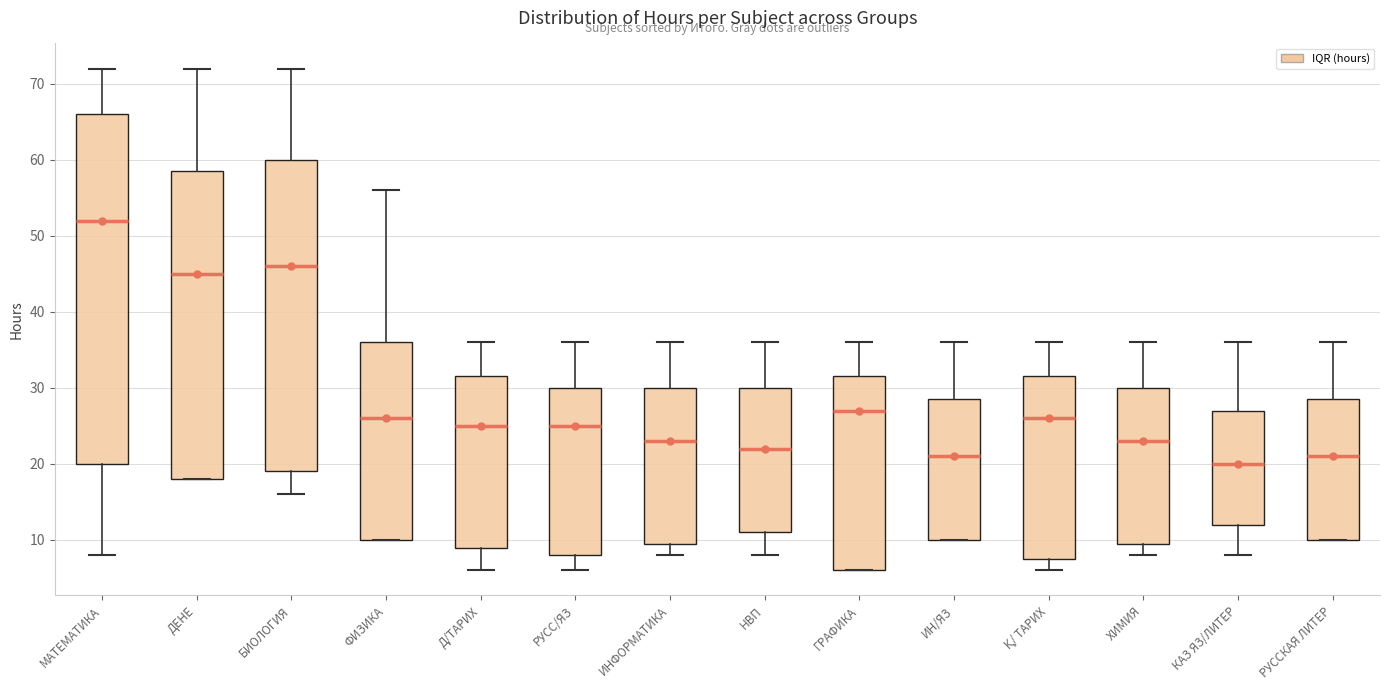

Reading left to right, transcribe this box plot: for each box, give where its median line is, the range the box spans, and where its two whiskers end, as read against the y-axis. The values are not printed on the chart, so give them approximately, as read against the axis.

МАТЕМАТИКА: median 52, box 20 to 66, whiskers 8 to 72
ДЕНЕ: median 45, box 18 to 59, whiskers 18 to 72
БИОЛОГИЯ: median 46, box 19 to 60, whiskers 16 to 72
ФИЗИКА: median 26, box 10 to 36, whiskers 10 to 56
Д/ТАРИХ: median 25, box 9 to 32, whiskers 6 to 36
РУСС/ЯЗ: median 25, box 8 to 30, whiskers 6 to 36
ИНФОРМАТИКА: median 23, box 10 to 30, whiskers 8 to 36
НВП: median 22, box 11 to 30, whiskers 8 to 36
ГРАФИКА: median 27, box 6 to 32, whiskers 6 to 36
ИН/ЯЗ: median 21, box 10 to 29, whiskers 10 to 36
Қ/ ТАРИХ: median 26, box 8 to 32, whiskers 6 to 36
ХИМИЯ: median 23, box 10 to 30, whiskers 8 to 36
КАЗ ЯЗ/ЛИТЕР: median 20, box 12 to 27, whiskers 8 to 36
РУССКАЯ ЛИТЕР: median 21, box 10 to 29, whiskers 10 to 36